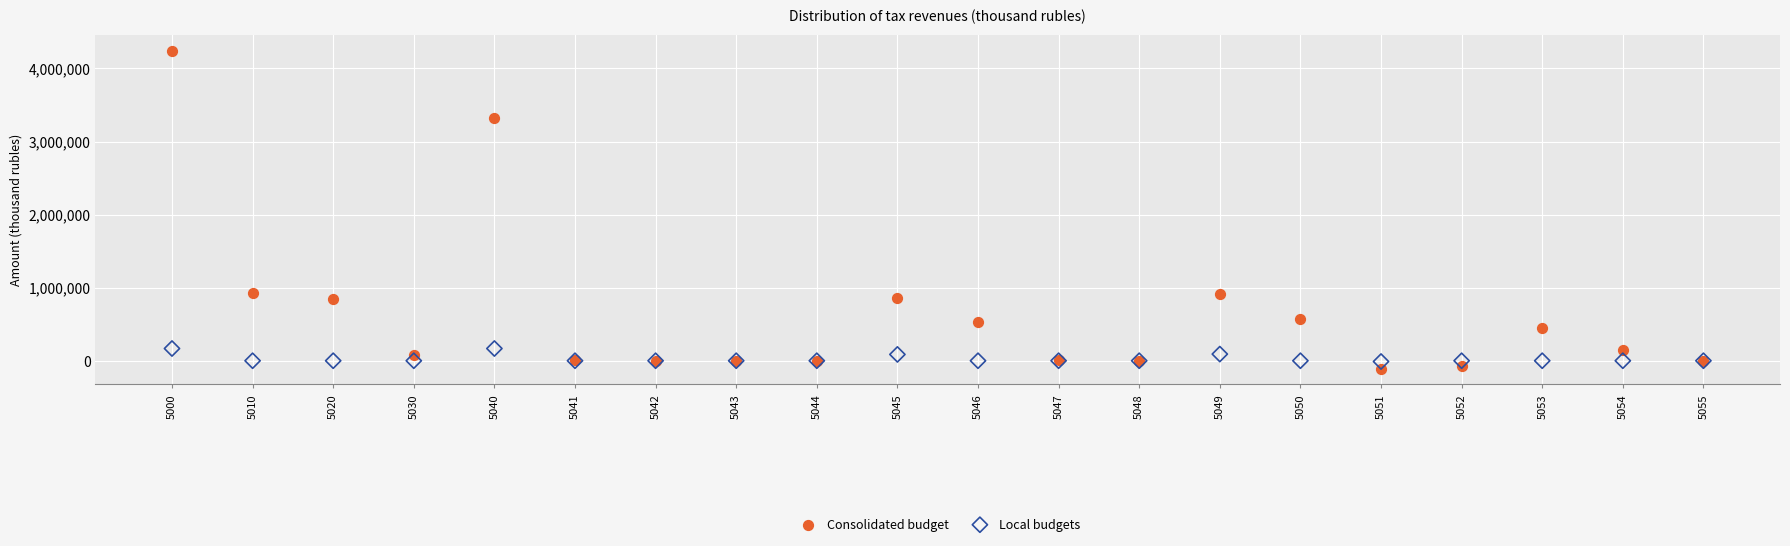

What are all the series names shown in the legend?

Consolidated budget, Local budgets